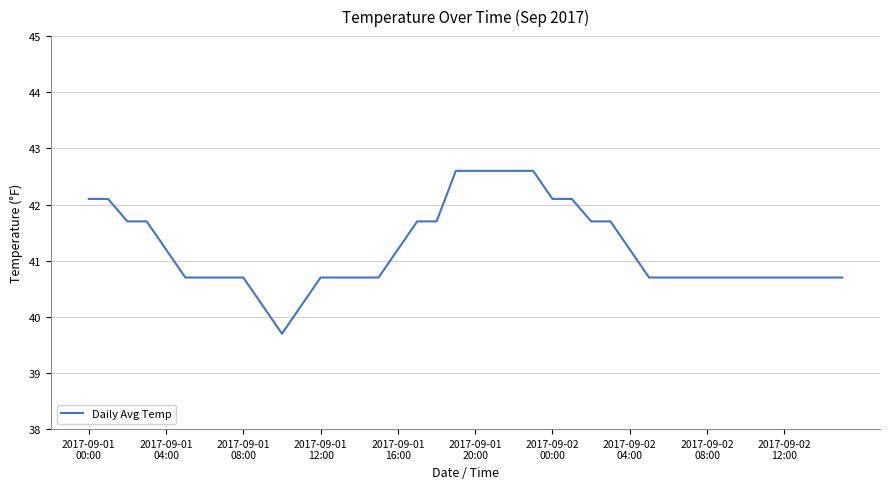

What is the minimum value shown in the chart?

39.7